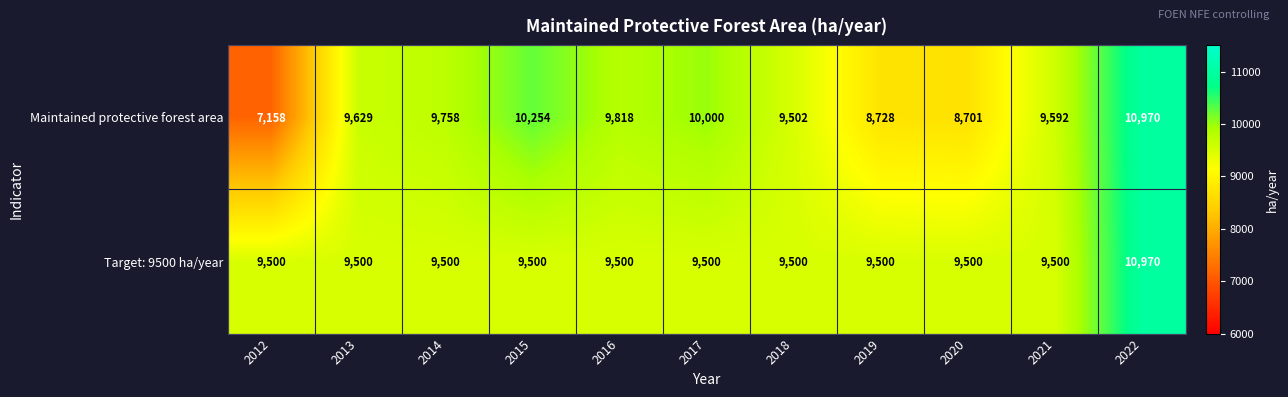

What is the minimum value for Target: 9500 ha/year?

9500